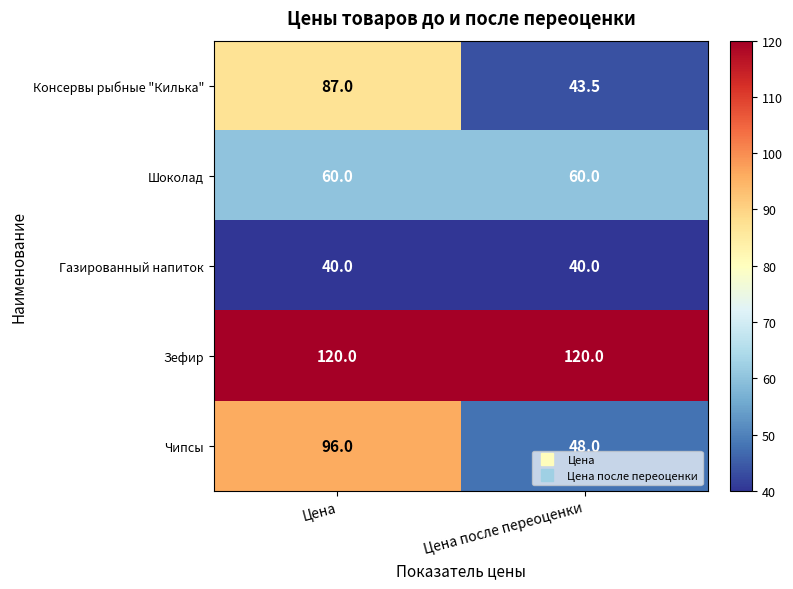

What is the maximum value for Чипсы?

96.0